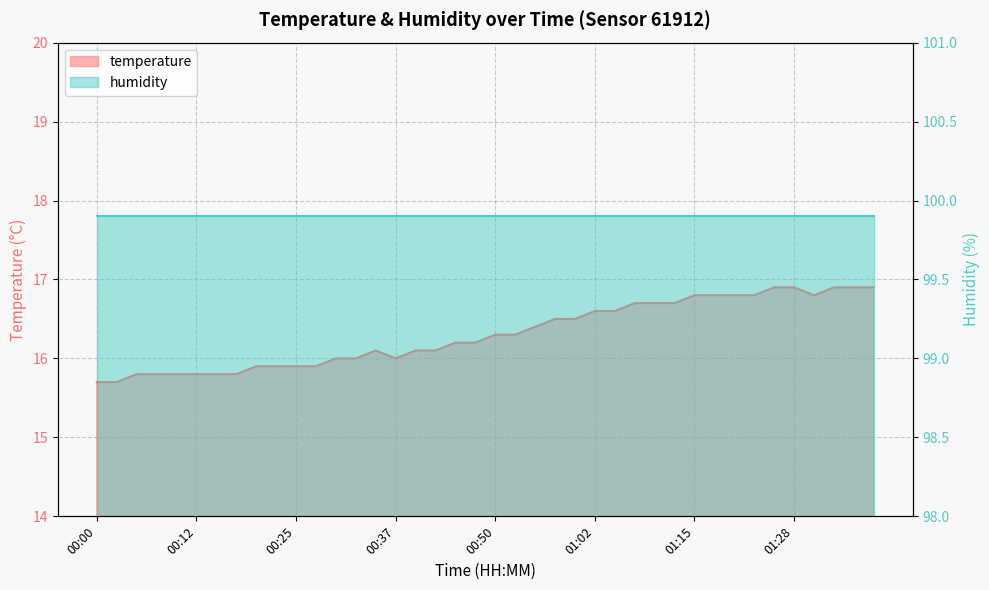

Rank the categories by value from highest to lowest.

01:26, 01:28, 01:33, 01:36, 01:38, 01:15, 01:17, 01:20, 01:23, 01:31, 01:07, 01:10, 01:12, 01:02, 01:05, 00:57, 01:00, 00:54, 00:50, 00:52, 00:45, 00:47, 00:35, 00:40, 00:42, 00:30, 00:32, 00:37, 00:20, 00:22, 00:25, 00:27, 00:05, 00:07, 00:10, 00:12, 00:15, 00:17, 00:00, 00:02